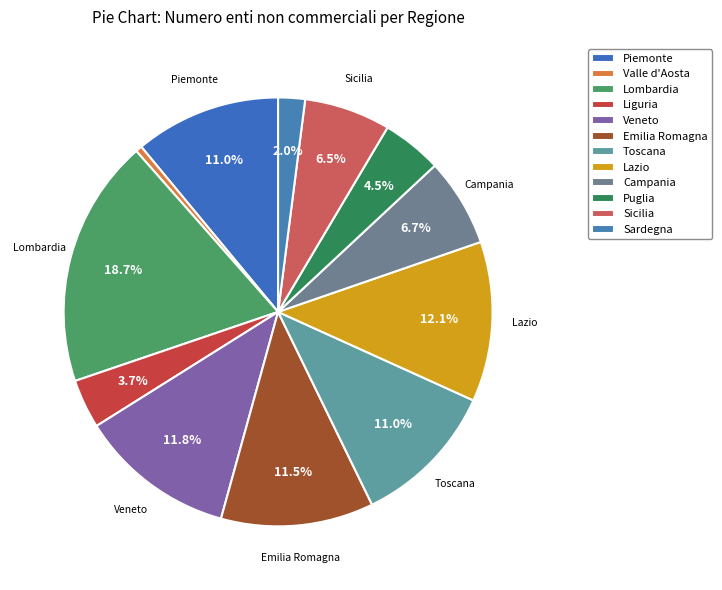

How many segments does this pie chart have?

12